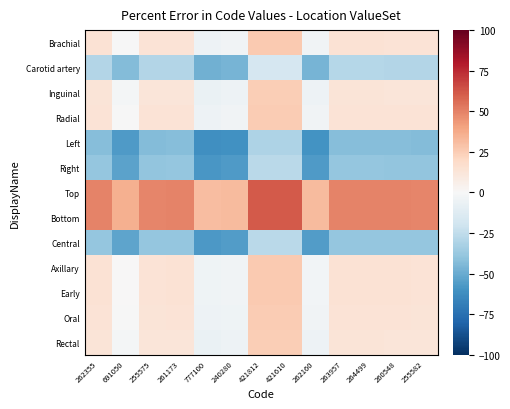

Reading right to left, extract all data points from this chart.

Brachial: 255582=13.6	260548=13.9	264499=14.2	263957=14.2	262160=-3.4	421610=25.9	421812=25.9	240280=-3.6	777100=-4.8	261173=14.0	255575=13.6	691050=-0.3	262355=14.1
Carotid artery: 255582=-29.4	260548=-29.1	264499=-28.8	263957=-28.8	262160=-46.4	421610=-17.1	421812=-17.1	240280=-46.6	777100=-47.8	261173=-29.0	255575=-29.4	691050=-43.3	262355=-28.9
Inguinal: 255582=12.1	260548=12.4	264499=12.7	263957=12.7	262160=-5.0	421610=24.4	421812=24.4	240280=-5.1	777100=-6.3	261173=12.5	255575=12.1	691050=-1.8	262355=12.6
Radial: 255582=13.3	260548=13.7	264499=14.0	263957=13.9	262160=-3.7	421610=25.6	421812=25.6	240280=-3.9	777100=-5.1	261173=13.7	255575=13.3	691050=-0.5	262355=13.8
Left: 255582=-43.1	260548=-42.7	264499=-42.4	263957=-42.5	262160=-60.1	421610=-30.8	421812=-30.7	240280=-60.2	777100=-61.5	261173=-42.7	255575=-43.1	691050=-56.9	262355=-42.6
Right: 255582=-39.5	260548=-39.1	264499=-38.8	263957=-38.8	262160=-56.5	421610=-27.1	421812=-27.1	240280=-56.6	777100=-57.8	261173=-39.0	255575=-39.5	691050=-53.3	262355=-39.0
Top: 255582=49.0	260548=49.4	264499=49.7	263957=49.7	262160=32.0	421610=61.3	421812=61.4	240280=31.9	777100=30.7	261173=49.5	255575=49.0	691050=35.2	262355=49.5
Bottom: 255582=49.0	260548=49.4	264499=49.7	263957=49.6	262160=32.0	421610=61.3	421812=61.3	240280=31.8	777100=30.6	261173=49.4	255575=49.0	691050=35.2	262355=49.5
Central: 255582=-39.0	260548=-38.6	264499=-38.3	263957=-38.4	262160=-56.0	421610=-26.7	421812=-26.6	240280=-56.1	777100=-57.3	261173=-38.6	255575=-39.0	691050=-52.8	262355=-38.5
Axillary: 255582=13.9	260548=14.3	264499=14.6	263957=14.5	262160=-3.1	421610=26.2	421812=26.2	240280=-3.3	777100=-4.5	261173=14.3	255575=13.9	691050=0.1	262355=14.4
Early: 255582=14.0	260548=14.4	264499=14.7	263957=14.7	262160=-3.0	421610=26.4	421812=26.4	240280=-3.1	777100=-4.3	261173=14.5	255575=14.0	691050=0.2	262355=14.5
Oral: 255582=13.2	260548=13.5	264499=13.8	263957=13.8	262160=-3.8	421610=25.5	421812=25.5	240280=-4.0	777100=-5.2	261173=13.6	255575=13.2	691050=-0.7	262355=13.7
Rectal: 255582=12.1	260548=12.4	264499=12.7	263957=12.7	262160=-5.0	421610=24.4	421812=24.4	240280=-5.1	777100=-6.3	261173=12.5	255575=12.1	691050=-1.8	262355=12.6